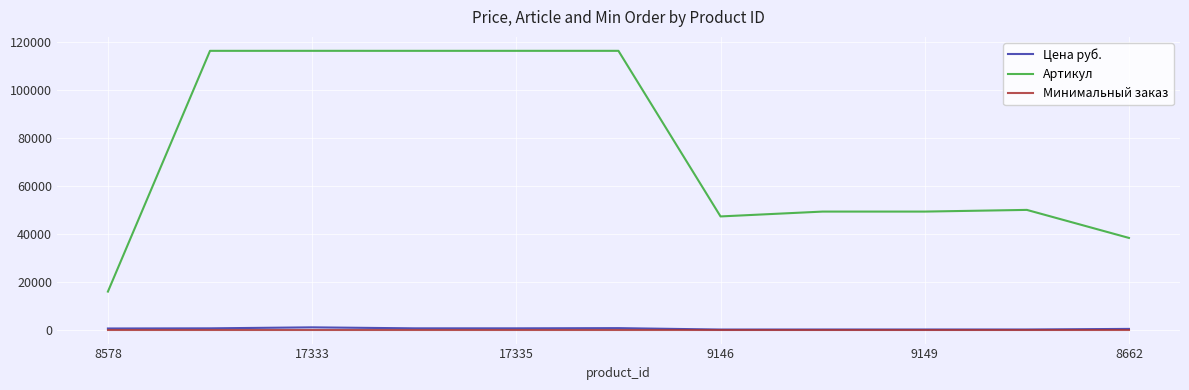

Which series has the largest total across all categories?

Артикул